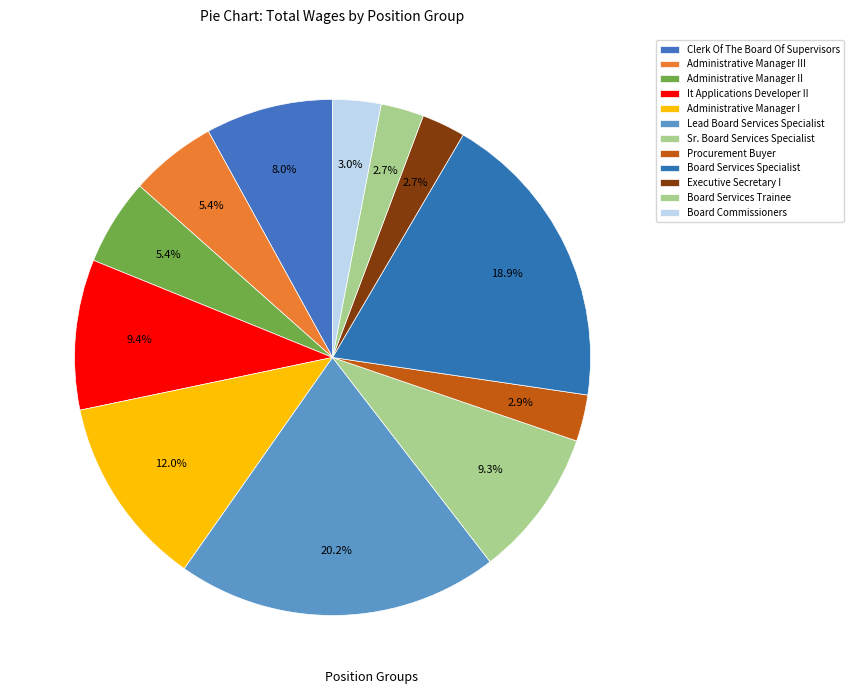

Approximately how many times larger is the value at Lead Board Services Specialist compared to It Applications Developer II?

2.1